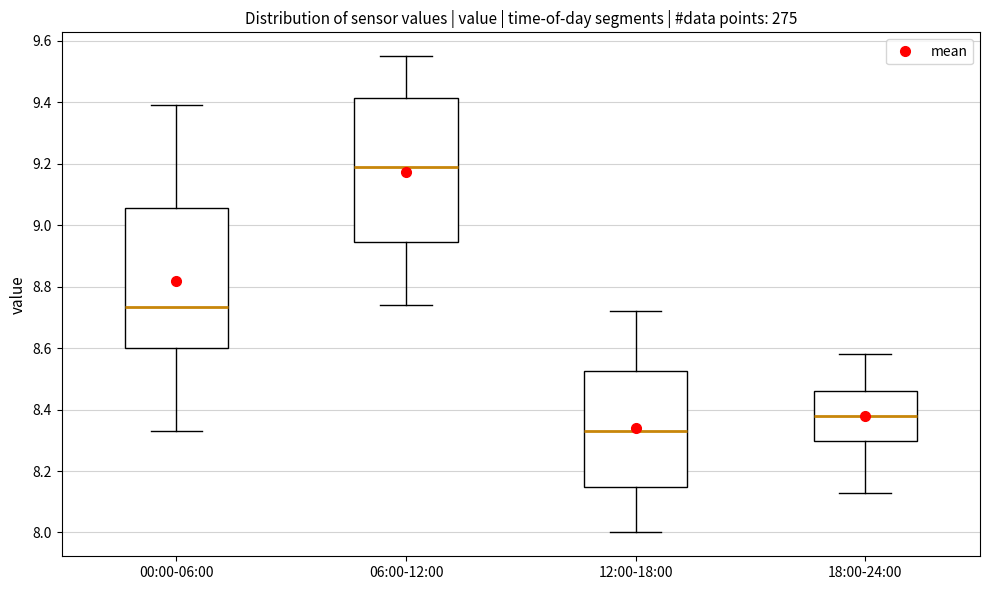

Reading left to right, read every box against the y-axis: the position of its median line, the range the box covers, and the ends of its whiskers. The values are not printed on the chart, so give them approximately, as read against the axis.

00:00-06:00: median 8.74, box 8.60 to 9.06, whiskers 8.34 to 9.40
06:00-12:00: median 9.20, box 8.94 to 9.42, whiskers 8.74 to 9.56
12:00-18:00: median 8.34, box 8.14 to 8.52, whiskers 8.00 to 8.72
18:00-24:00: median 8.38, box 8.30 to 8.46, whiskers 8.14 to 8.58